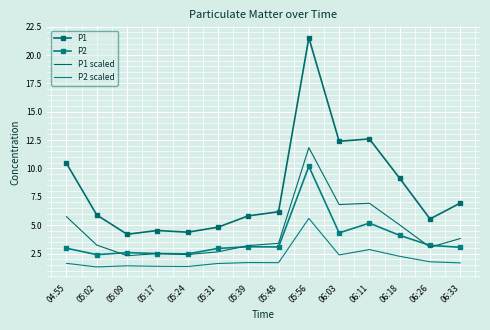

What is the approximate value of P2 at 05:31?

3.0